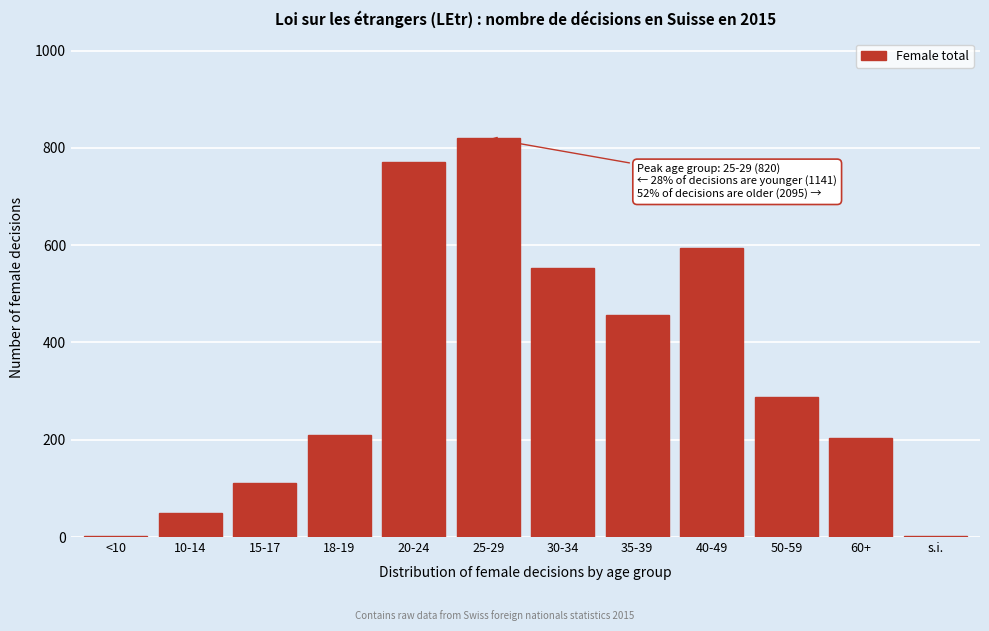

Reading left to right, extract all data points from this chart.

<10=2	10-14=49	15-17=111	18-19=209	20-24=770	25-29=820	30-34=552	35-39=456	40-49=594	50-59=287	60+=204	s.i.=2